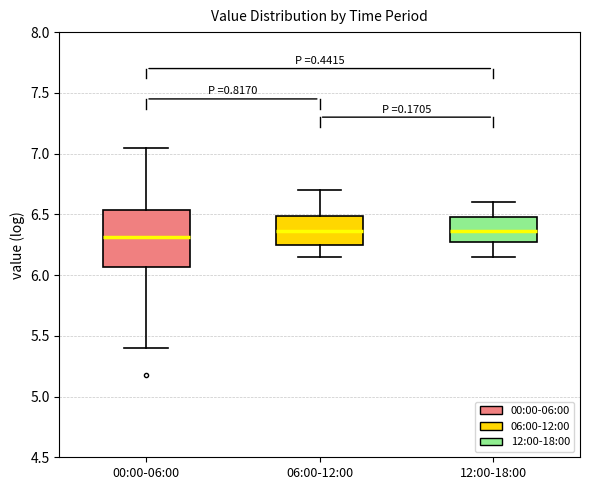

Reading left to right, read every box against the y-axis: the position of its median line, the range the box covers, and the ends of its whiskers. The values are not printed on the chart, so give them approximately, as read against the axis.

00:00-06:00: median 6.30, box 6.05 to 6.55, whiskers 5.40 to 7.05
06:00-12:00: median 6.35, box 6.25 to 6.50, whiskers 6.15 to 6.70
12:00-18:00: median 6.35, box 6.25 to 6.50, whiskers 6.15 to 6.60